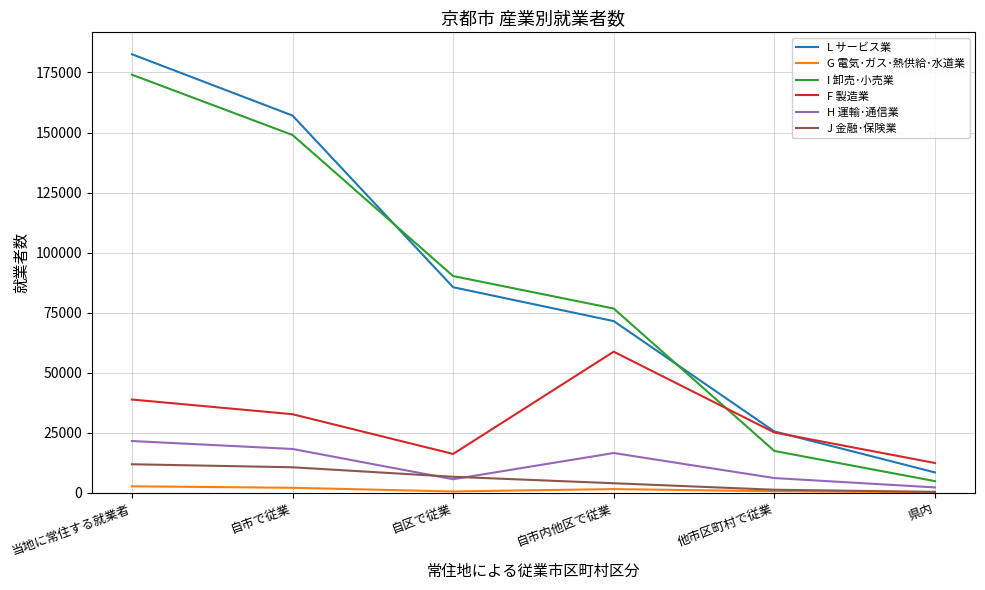

What is the total value across all series at 自区で従業?

204795